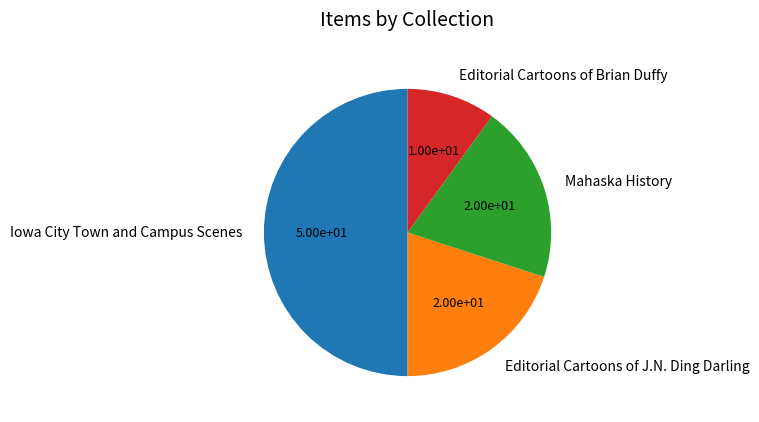

Is it true that Mahaska History is 28% of the pie?

False